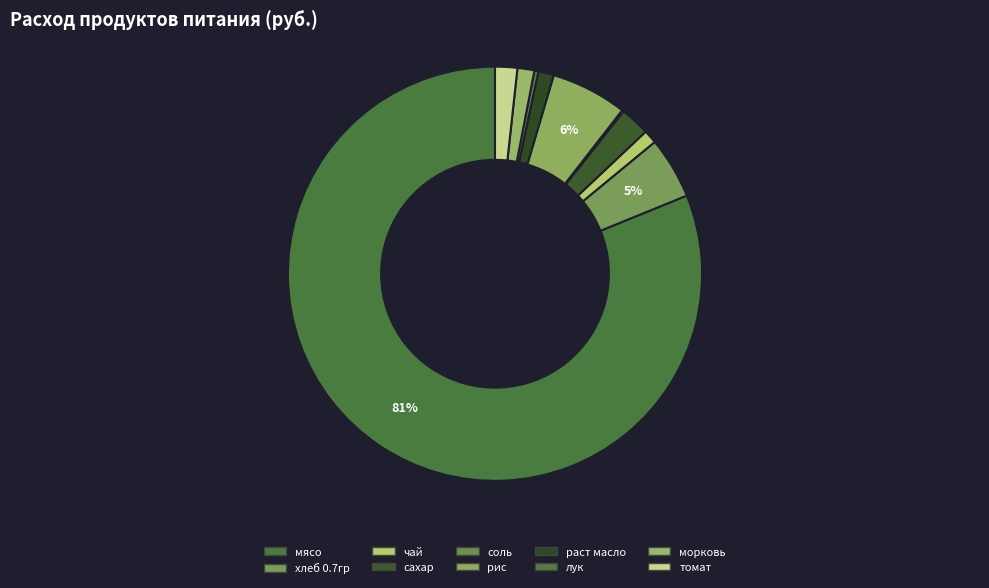

Is the sum of рис and томат greater than half?

No